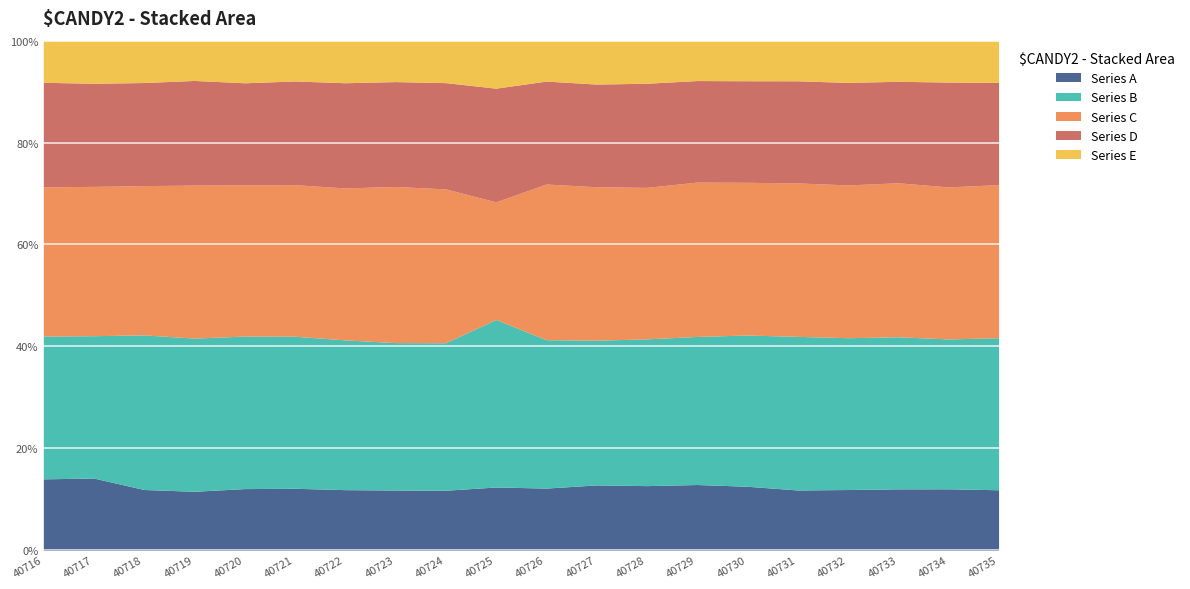

Does the chart display data point markers on the line(s)?

No